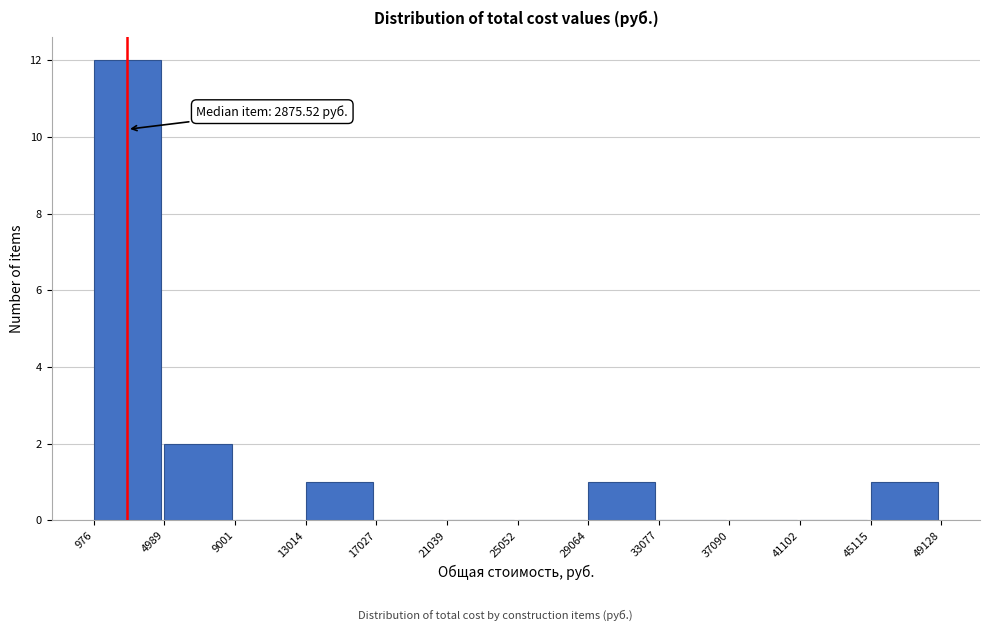

Over which range of the x-axis is the bar tallest?

976 to 4989